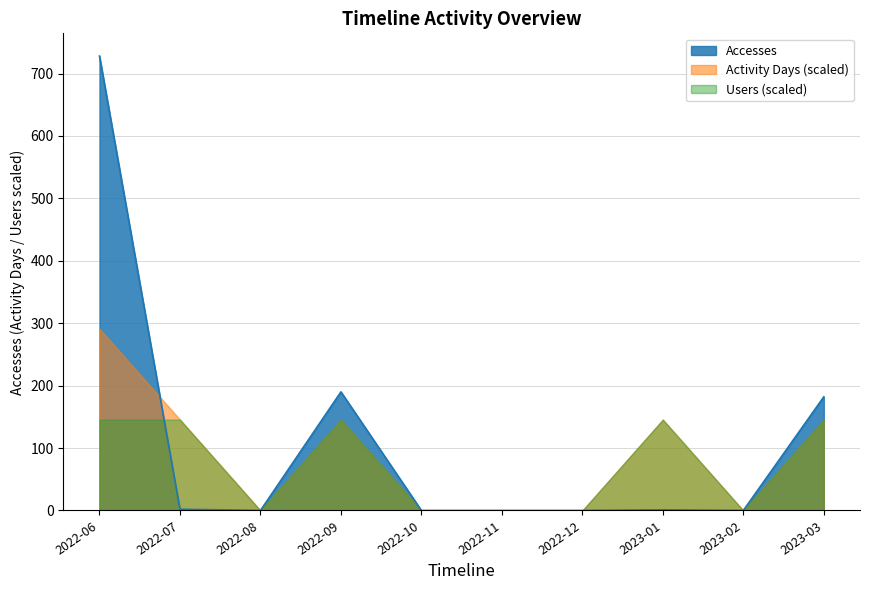

List the series in order of their peak value, lowest first.

Users (scaled), Activity Days (scaled), Accesses